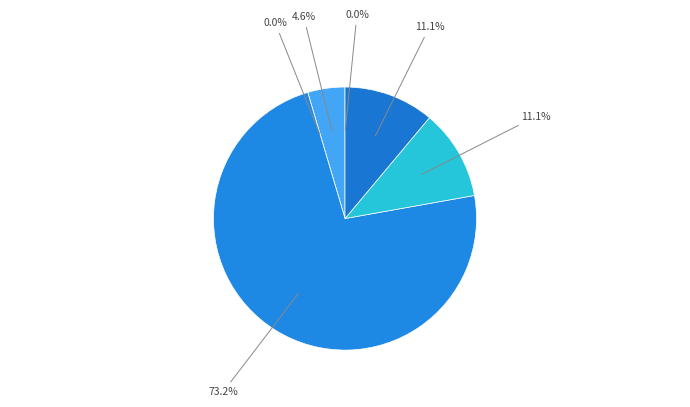

Which slice represents more than half of the pie?

Common stock shares authorized